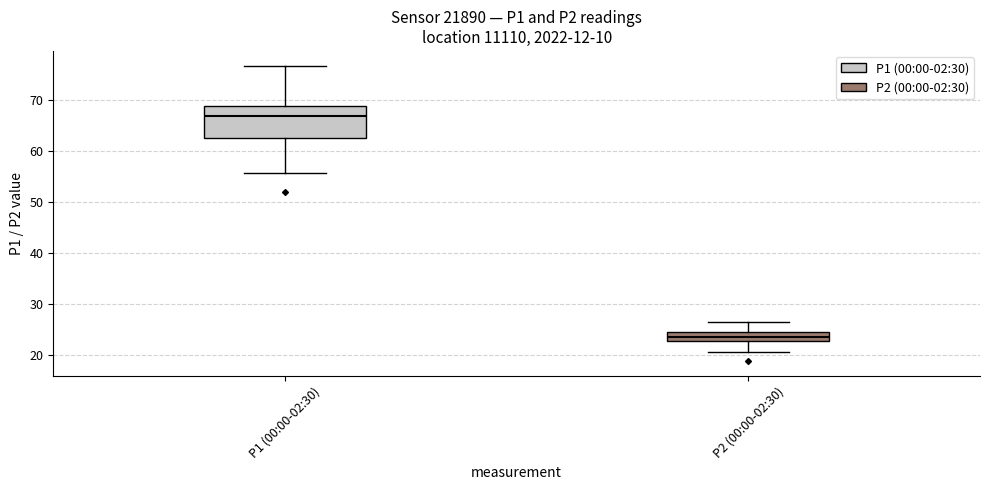

Reading left to right, transcribe this box plot: for each box, give where its median line is, the range the box spans, and where its two whiskers end, as read against the y-axis. The values are not printed on the chart, so give them approximately, as read against the axis.

P1 (00:00-02:30): median 67, box 63 to 69, whiskers 56 to 77
P2 (00:00-02:30): median 24, box 23 to 25, whiskers 21 to 27